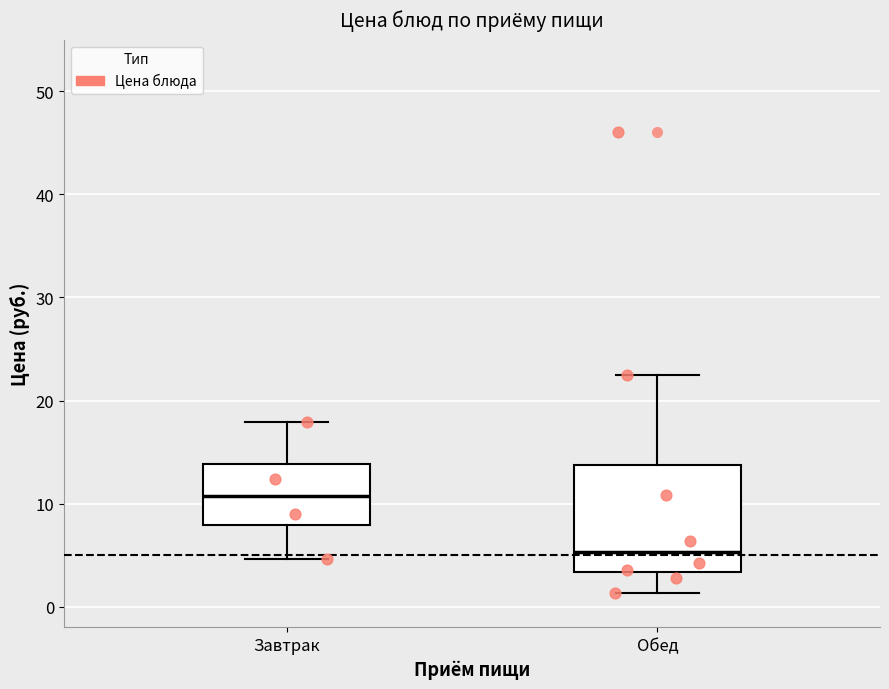

Where is the lower edge of the box for Завтрак on the y-axis? The values are not printed on the chart, so give them approximately, as read against the axis.

8